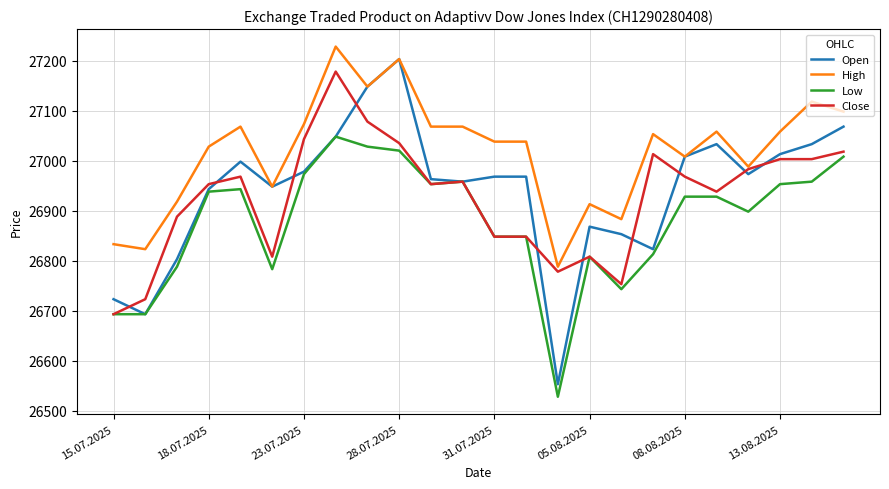

Reading right to left, extract all data points from this chart.

Open: 27068	27033	27013	26973	27033	27008	26823	26853	26868	26553	26968	26968	26958	26963	27203	27148	27048	26978	26948	26998	26943	26803	26693	26723
High: 27098	27118	27058	26988	27058	27008	27053	26883	26913	26788	27038	27038	27068	27068	27203	27148	27228	27073	26948	27068	27028	26918	26823	26833
Low: 27008	26958	26953	26898	26928	26928	26813	26743	26808	26528	26848	26848	26958	26953	27020	27028	27048	26973	26783	26943	26938	26788	26693	26693
Close: 27018	27003	27003	26983	26938	26968	27013	26753	26808	26778	26848	26848	26958	26953	27035	27078	27178	27043	26808	26968	26953	26888	26723	26693